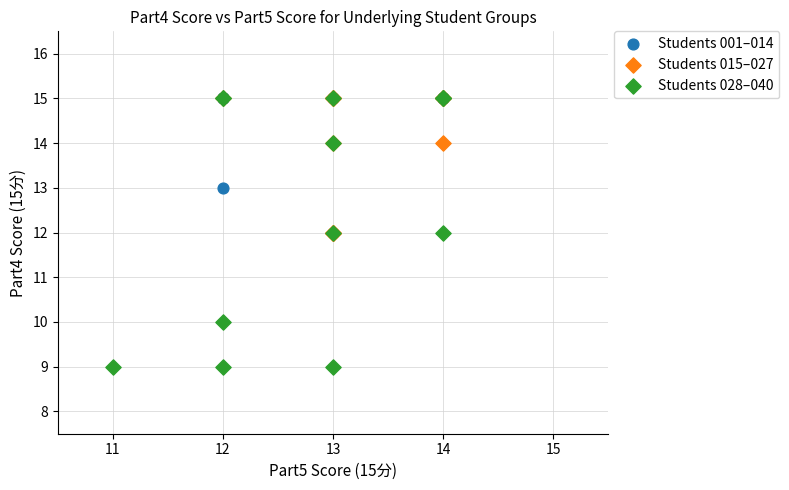

Which series has the widest spread of Y values?

Students 028–040